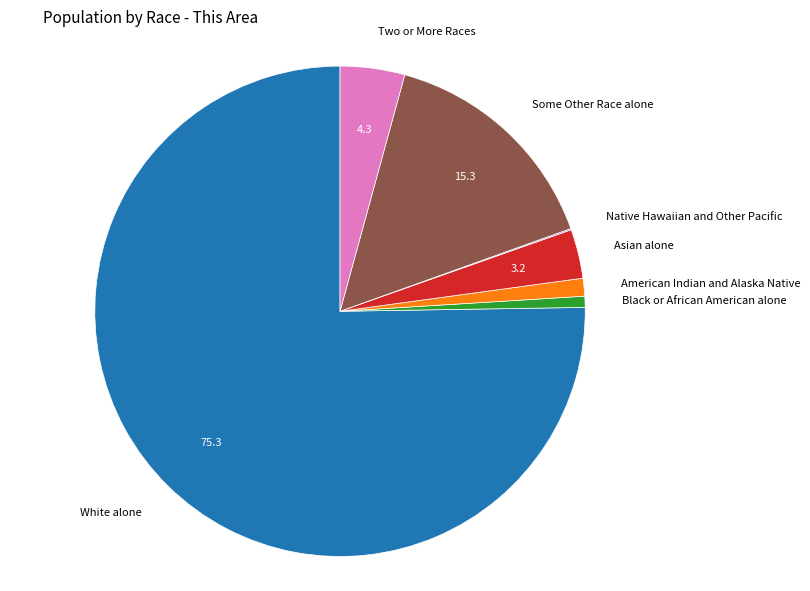

Which category has the biggest portion of the pie?

White alone